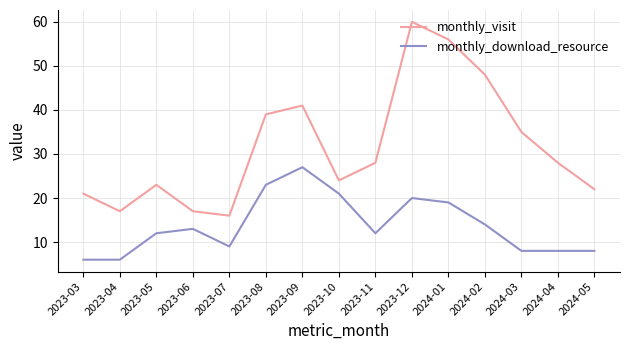

What is the sum of the monthly_download_resource values at 2023-03 and 2023-07?

15